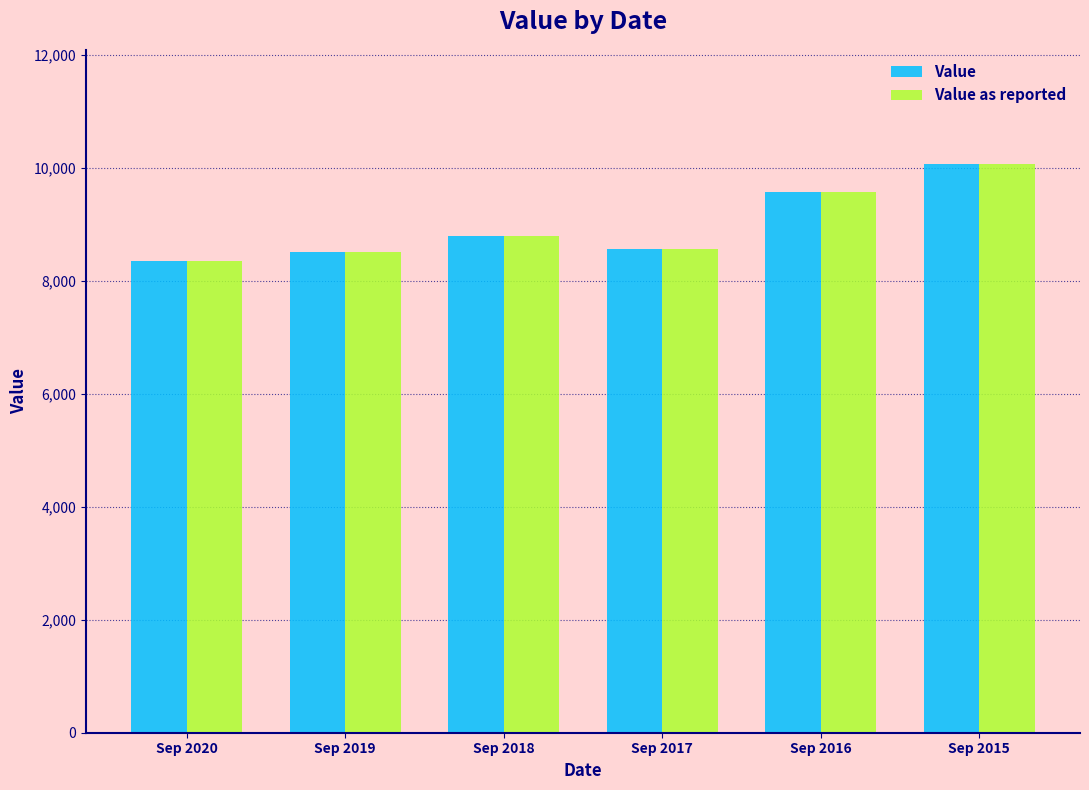

At which label does Value as reported reach its peak?

Sep 2015